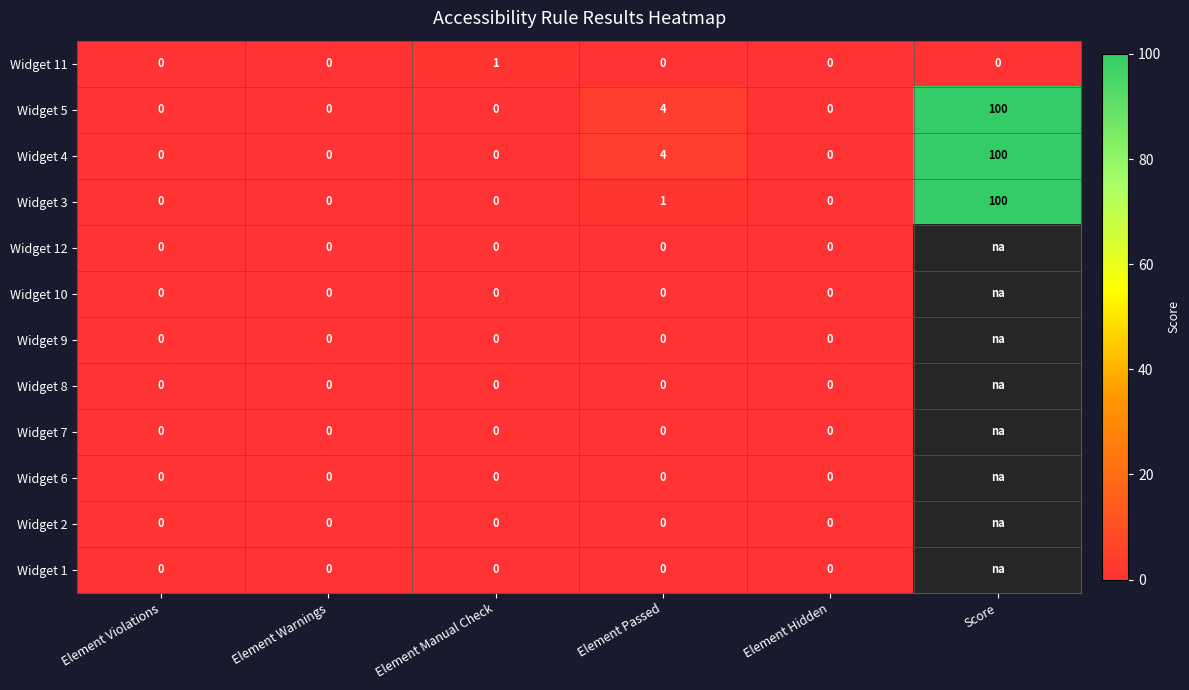

At which label is Widget 3 closest to 50?

Element Passed